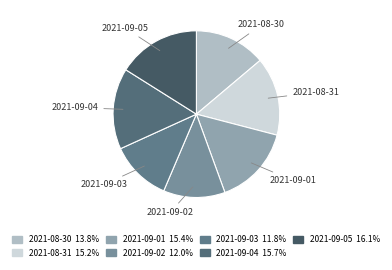

Do 2021-08-30 and 2021-09-01 together represent more than half of the pie?

No